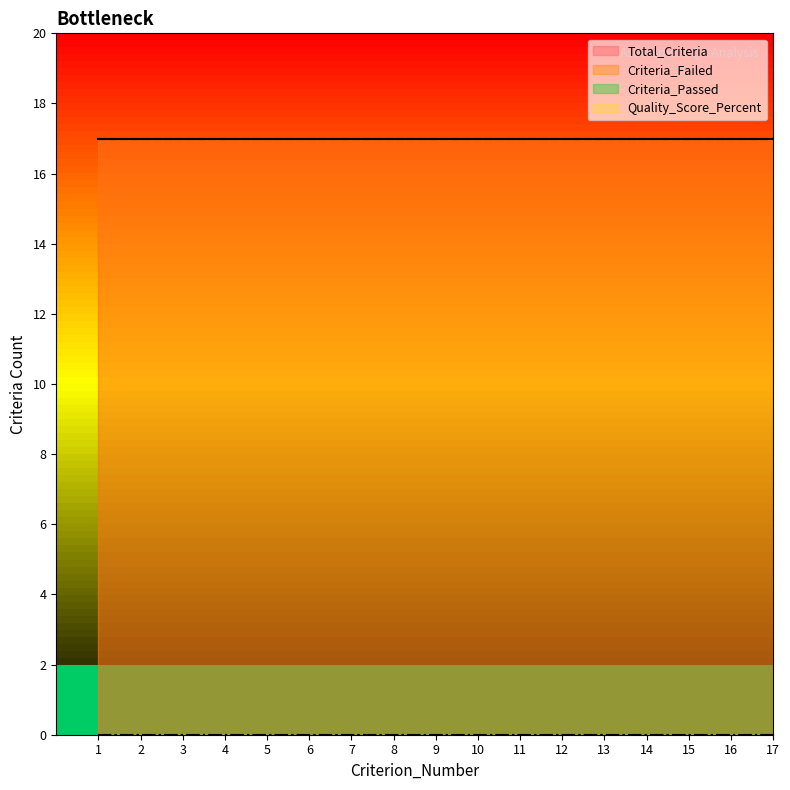

At 15, list the series in order from smallest to largest.

Criteria_Passed, Quality_Score_Percent, Total_Criteria, Criteria_Failed